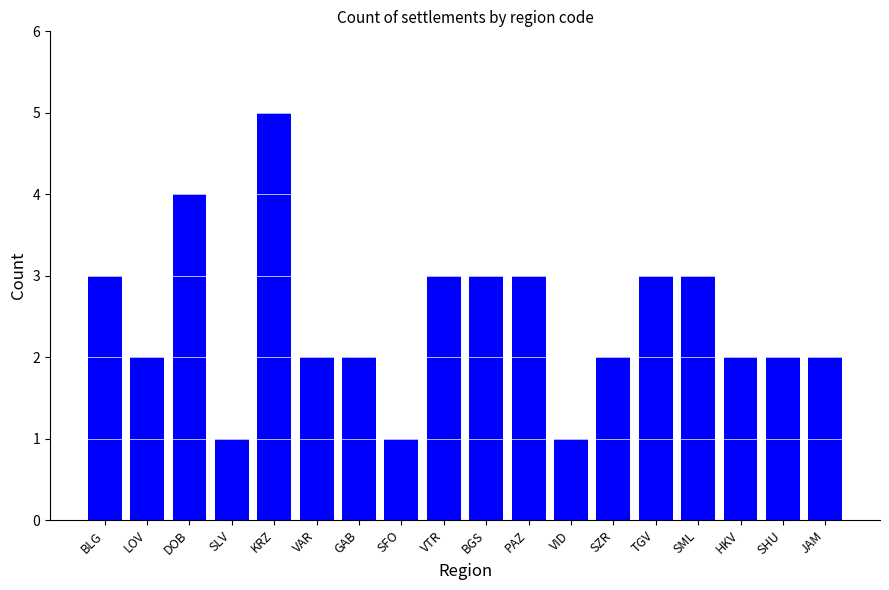

What is the greatest value displayed?

5